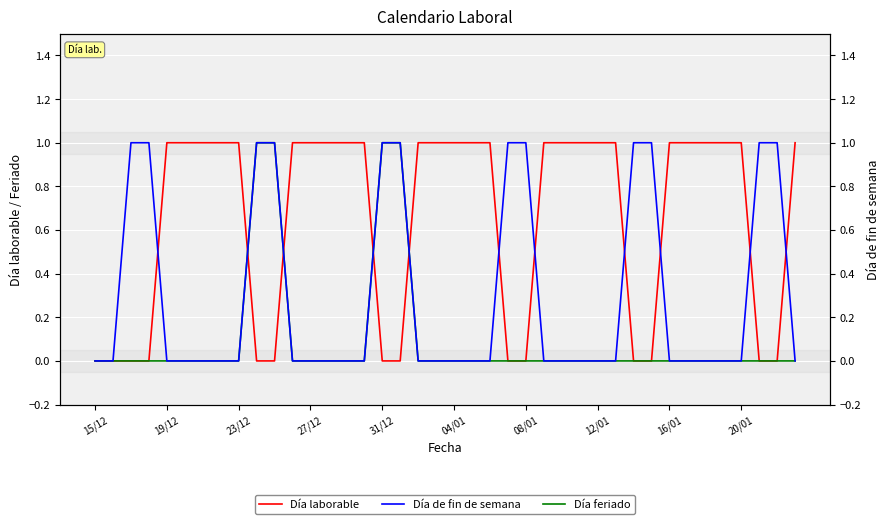

At which category is the sum across all series the highest?

20/01